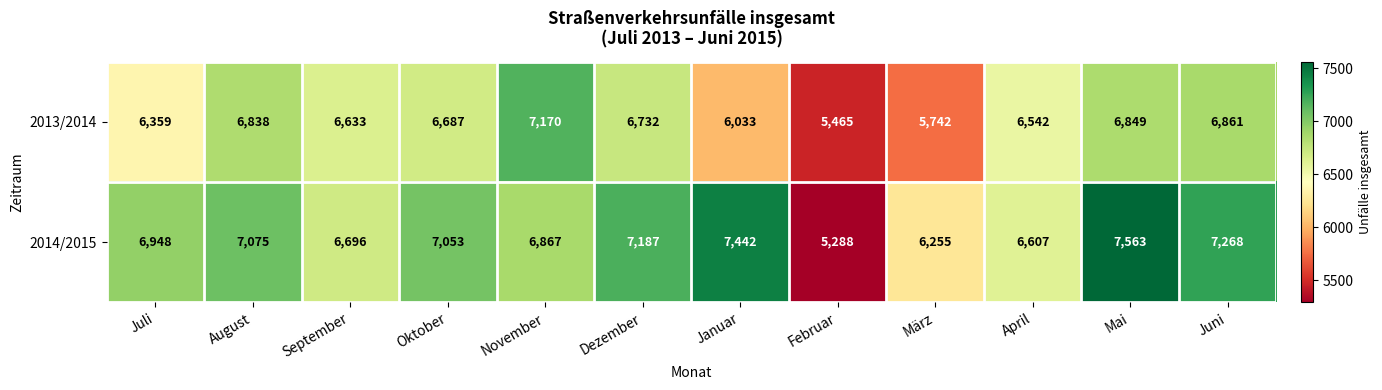

What is the difference between the maximum and minimum values in the 2013/2014 series?

1705